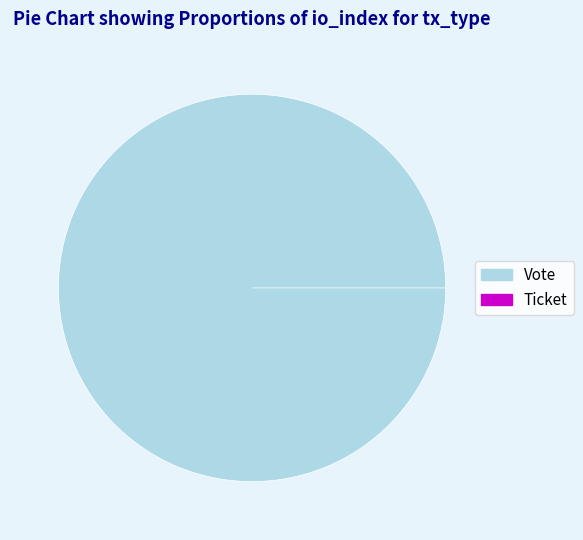

Is the sum of Vote (io_index=1) and Ticket (io_index=0) greater than half?

Yes